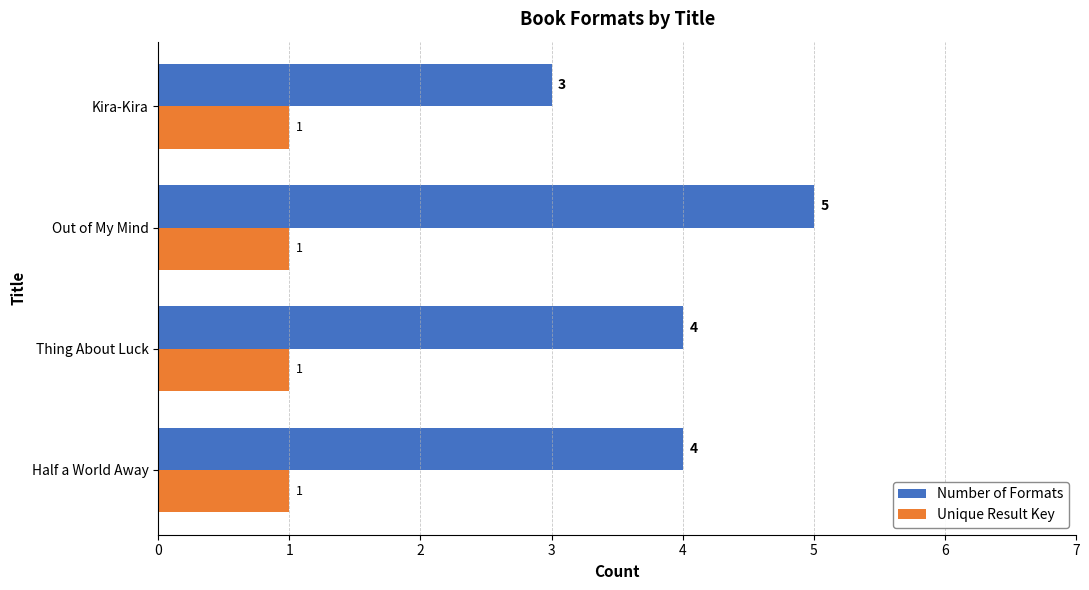

At which category is the sum across all series the highest?

Out of My Mind